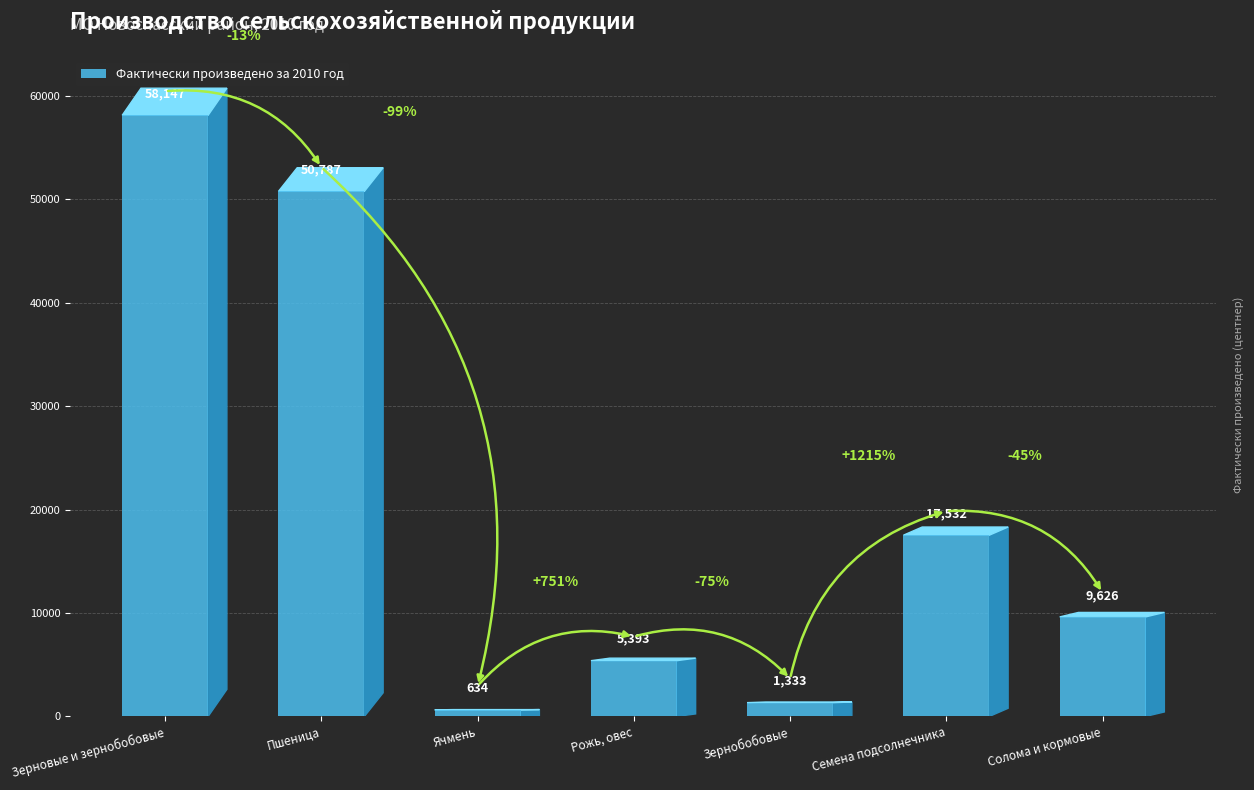

The value at Семена подсолнечника is 23730. True or false?

False